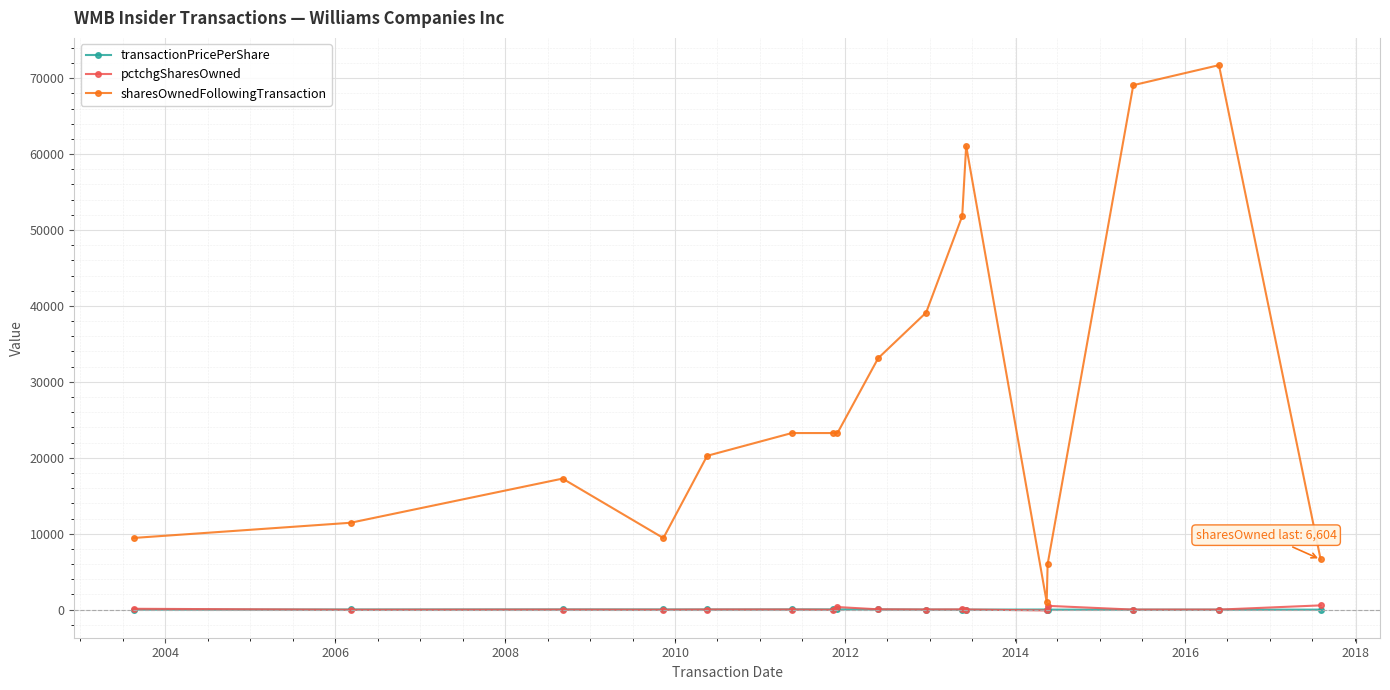

How many values in the transactionPricePerShare series exceed 15?

9